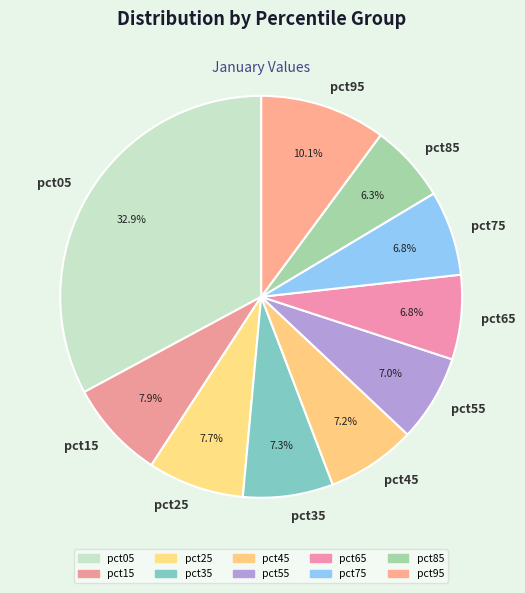

To the nearest percent, what is the difference between the largest and smallest slice percentages?

27%